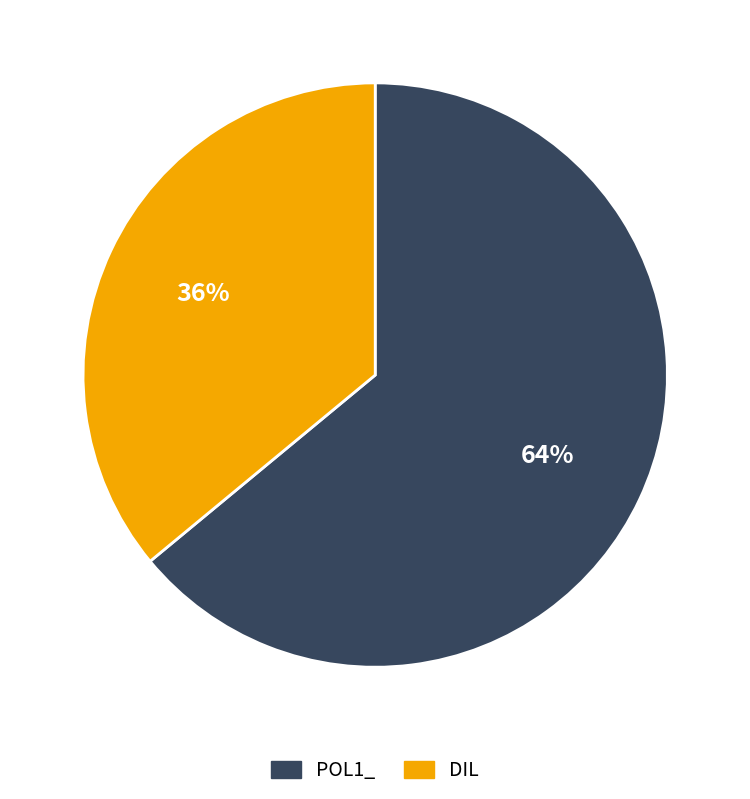

Is there a majority slice in this chart?

Yes